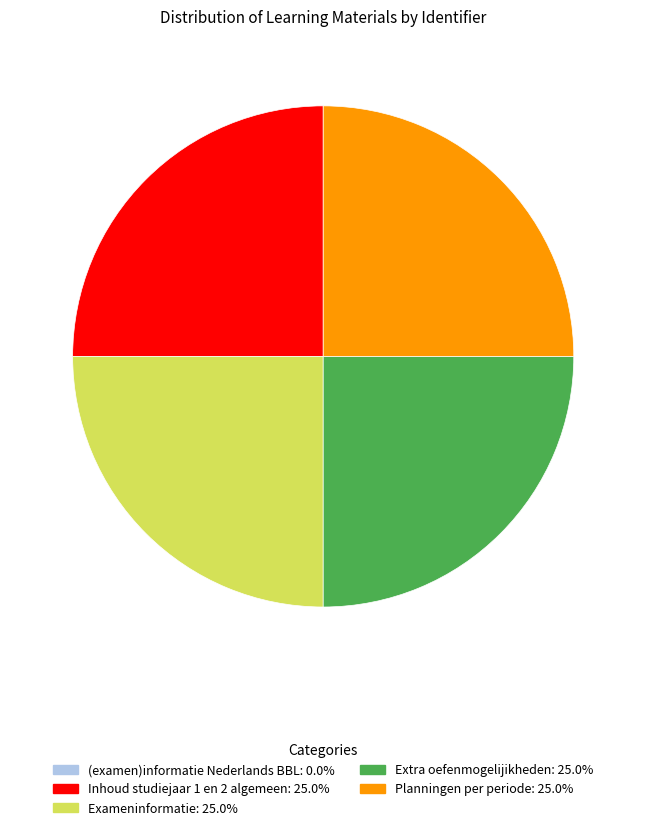

Does Exameninformatie represent more than half of the total?

No